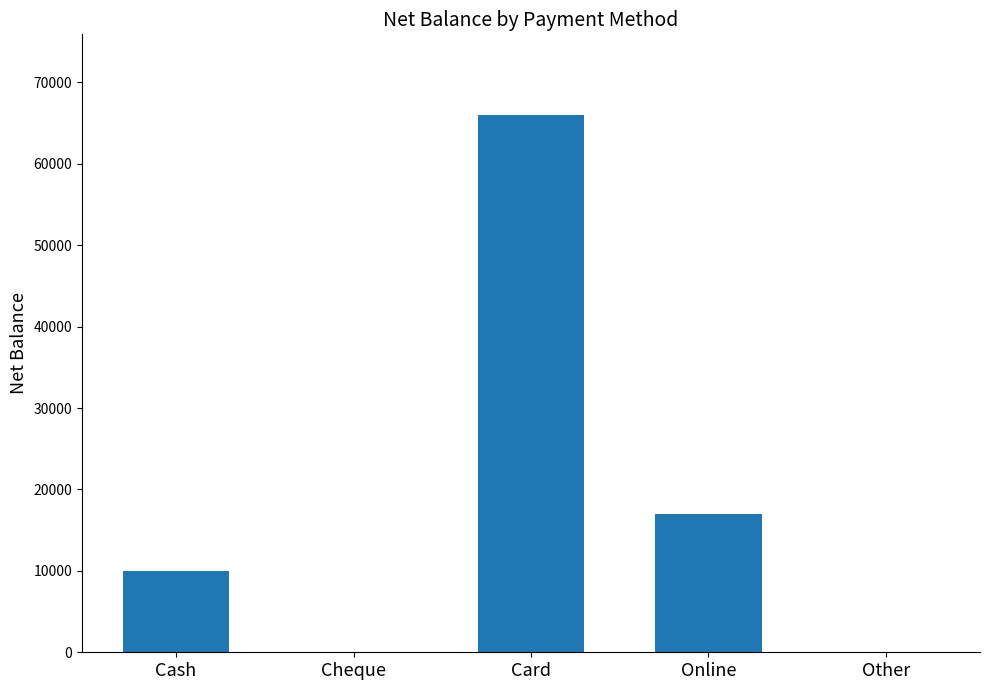

What is the change in value from Cash to Card?

+56000